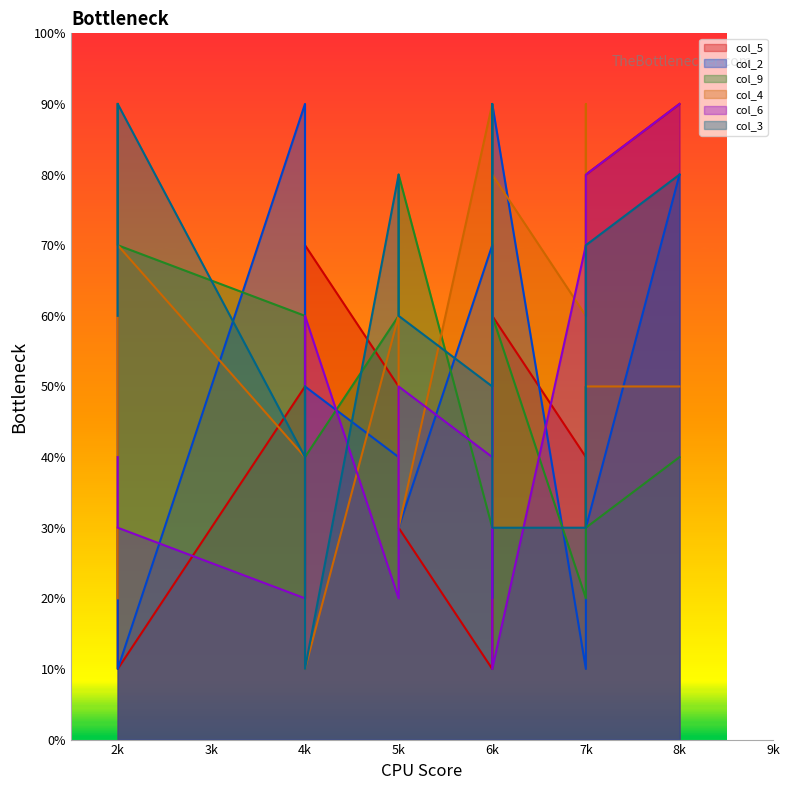

How many series are shown in this chart?

6